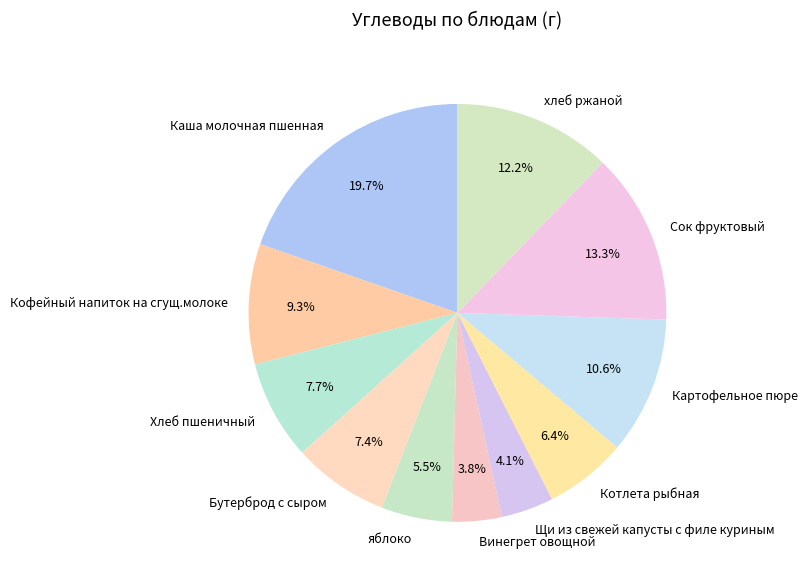

Which category has the biggest portion of the pie?

Каша молочная пшенная